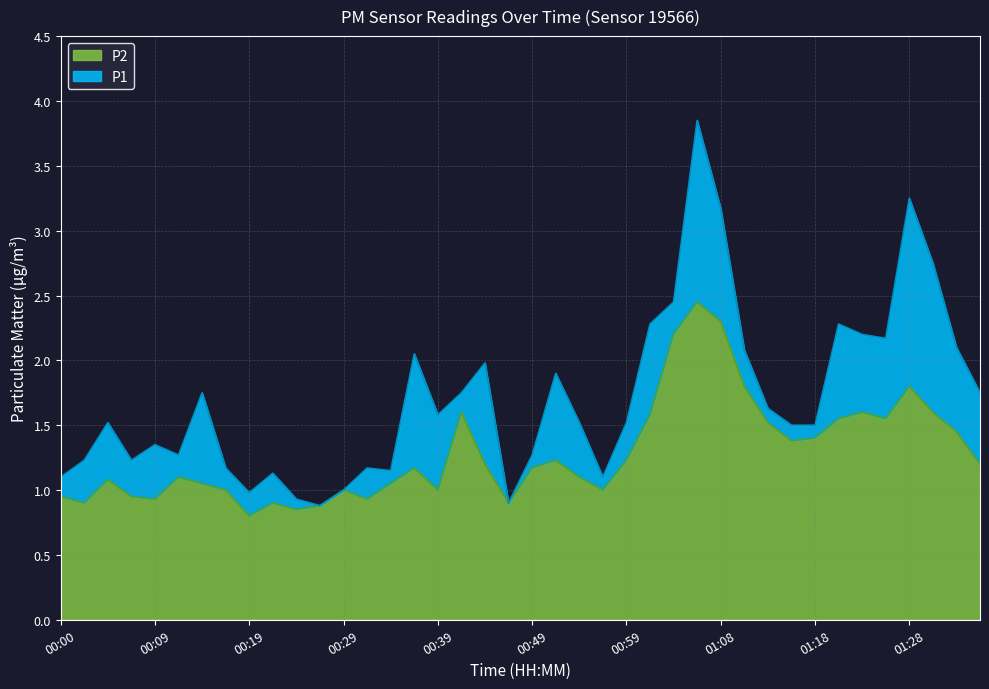

Reading left to right, what are all the values shown in this chart?

P1: 00:00=1.1	00:02=1.2	00:04=1.5	00:07=1.2	00:09=1.4	00:12=1.3	00:14=1.8	00:17=1.2	00:19=1.0	00:22=1.1	00:24=0.9	00:27=0.9	00:29=1.0	00:32=1.2	00:34=1.1	00:36=2.0	00:39=1.6	00:41=1.8	00:44=2.0	00:46=0.9	00:49=1.3	00:51=1.9	00:54=1.5	00:56=1.1	00:59=1.5	01:01=2.3	01:04=2.5	01:06=3.9	01:08=3.2	01:11=2.1	01:13=1.6	01:16=1.5	01:18=1.5	01:21=2.3	01:23=2.2	01:26=2.2	01:28=3.2	01:31=2.8	01:33=2.1	01:35=1.8
P2: 00:00=0.9	00:02=0.9	00:04=1.1	00:07=0.9	00:09=0.9	00:12=1.1	00:14=1.1	00:17=1.0	00:19=0.8	00:22=0.9	00:24=0.8	00:27=0.9	00:29=1.0	00:32=0.9	00:34=1.1	00:36=1.2	00:39=1.0	00:41=1.6	00:44=1.2	00:46=0.9	00:49=1.2	00:51=1.2	00:54=1.1	00:56=1.0	00:59=1.2	01:01=1.6	01:04=2.2	01:06=2.5	01:08=2.3	01:11=1.8	01:13=1.5	01:16=1.4	01:18=1.4	01:21=1.6	01:23=1.6	01:26=1.6	01:28=1.8	01:31=1.6	01:33=1.4	01:35=1.2